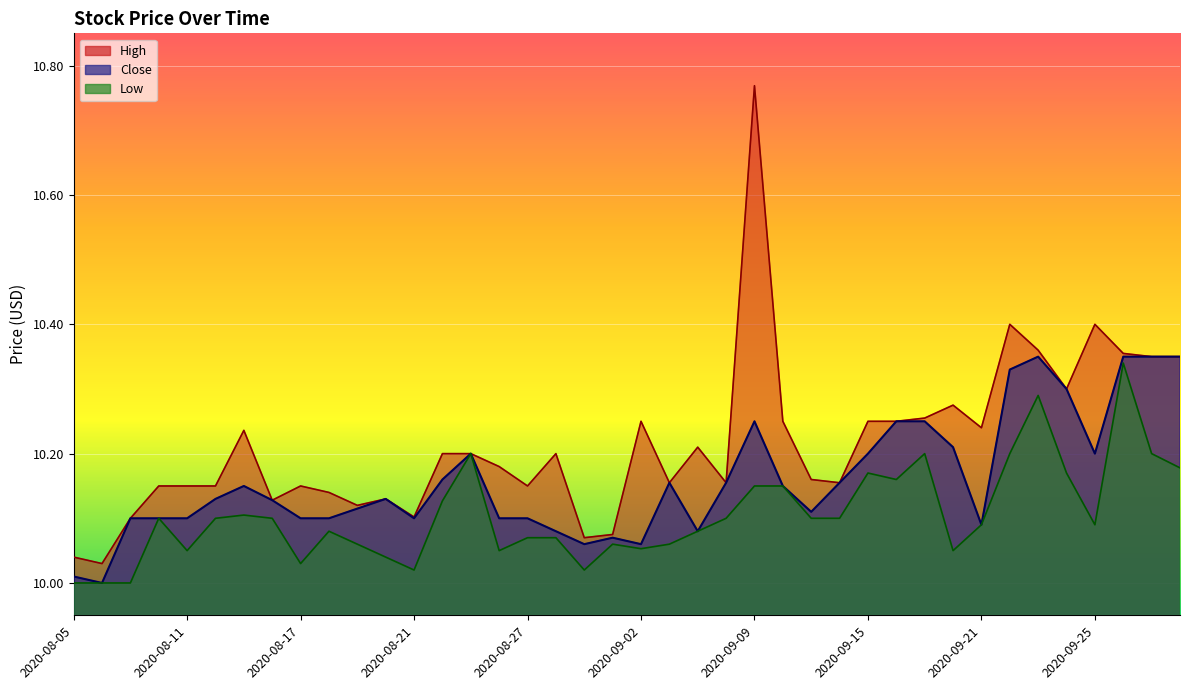

How many lines are shown in the chart?

3